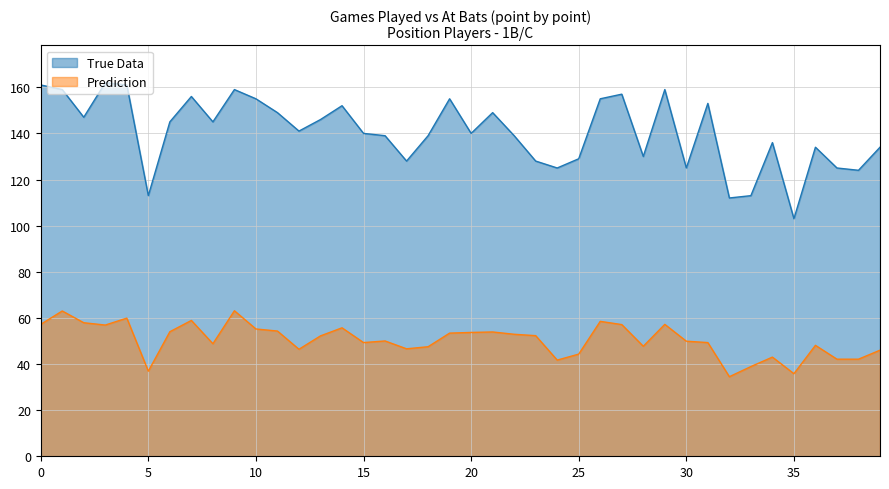

Which series has the largest range (max minus min)?

True Data